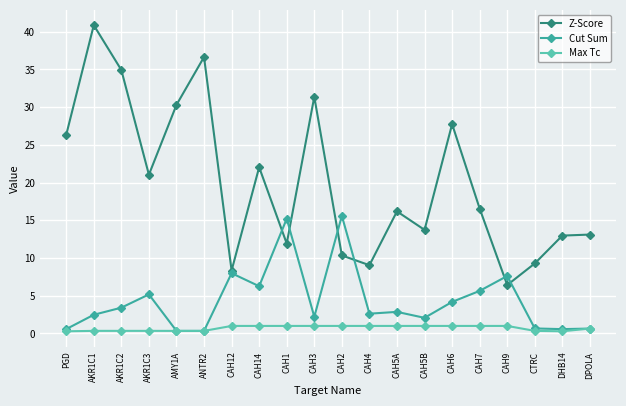

Which series has the widest spread of values?

Z-Score